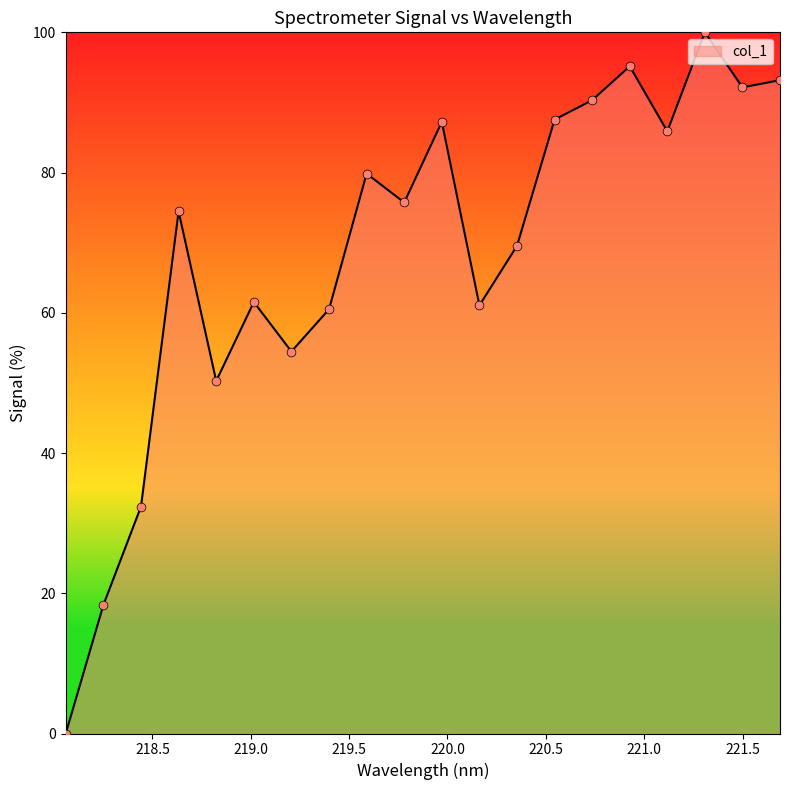

What is the maximum value shown in the chart?

100.0